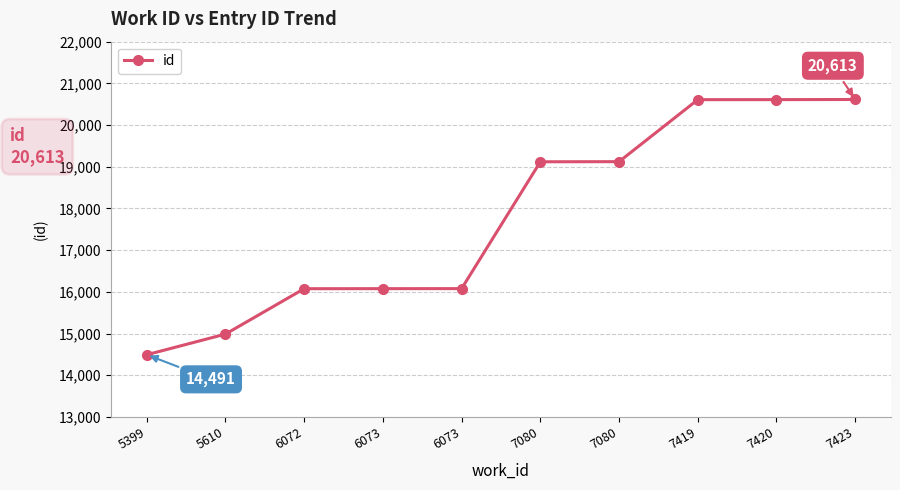

Does the chart display data point markers on the line(s)?

Yes